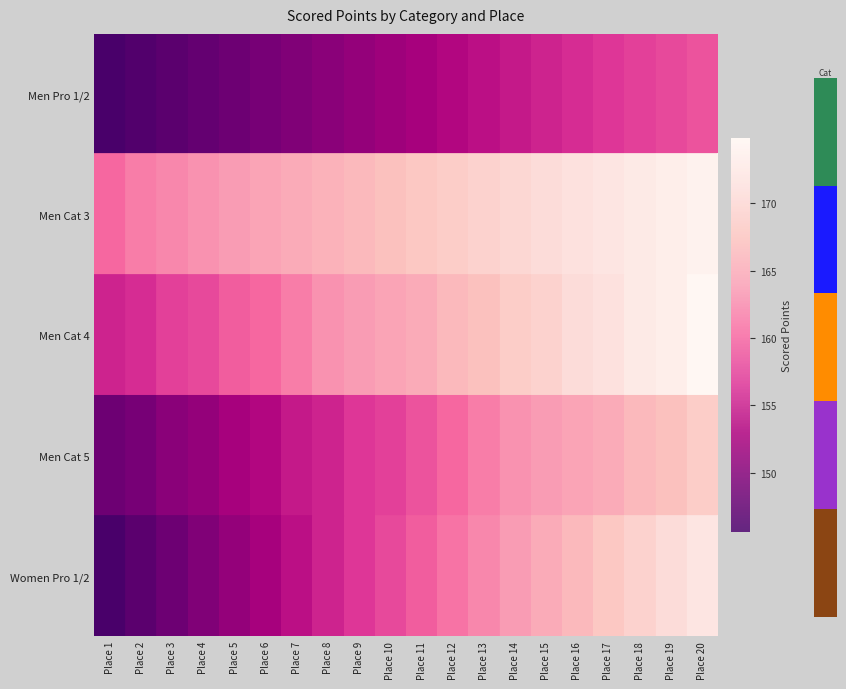

Which category has the lowest value across all series?

Place 1